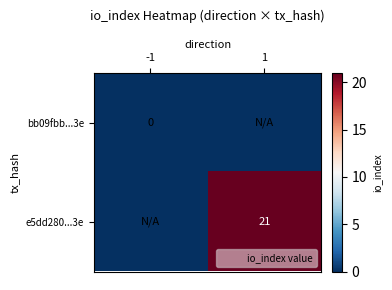

Which series has the widest spread of values?

e5dd280...3e